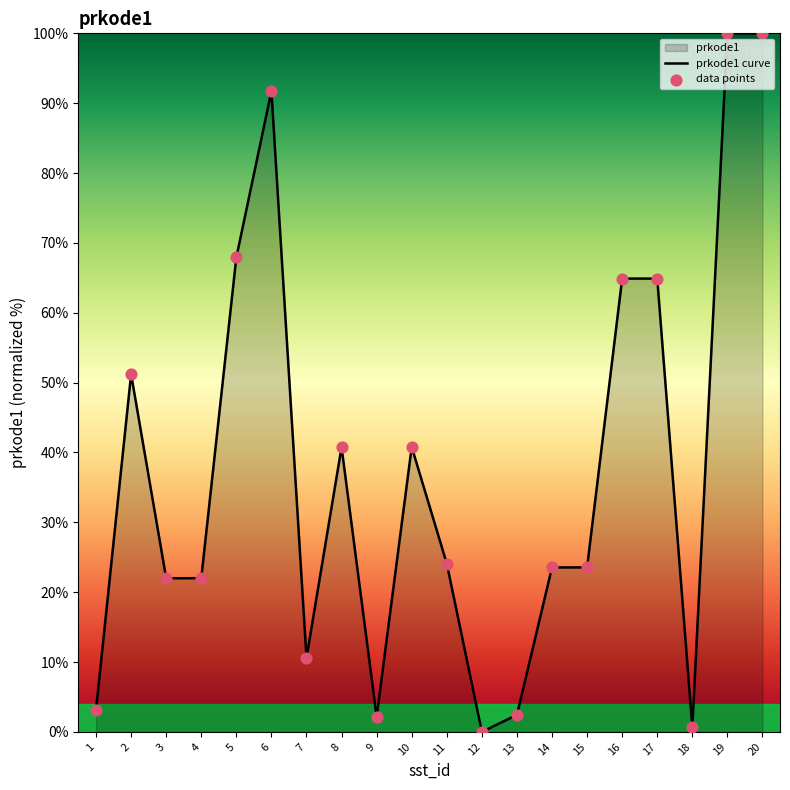

At which category is the sum across all series the highest?

19